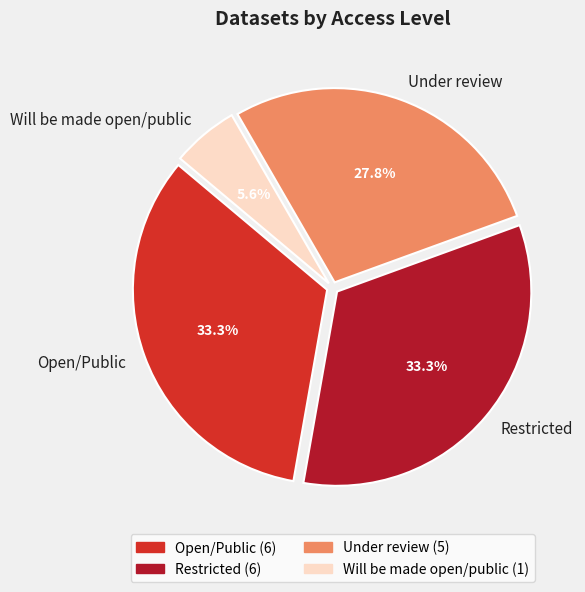

How many slices are in this pie chart?

4